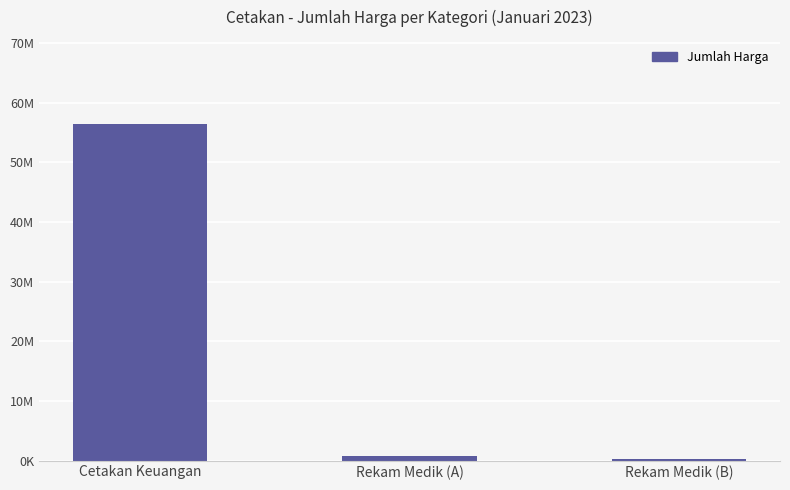

The value at Rekam Medik (B) is 123775. True or false?

False